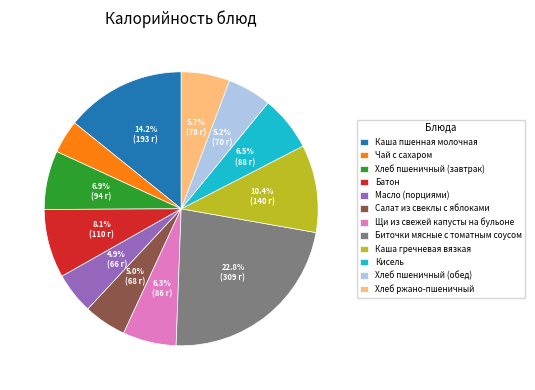

What is the ratio of the value at Чай с сахаром to the value at Батон?

0.5